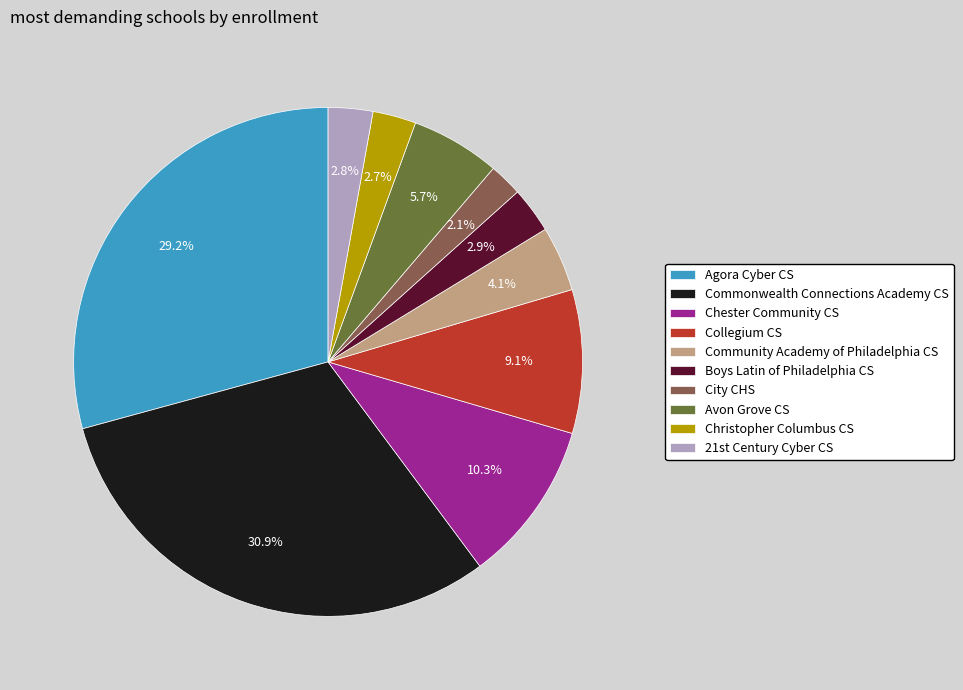

True or false: Avon Grove CS accounts for 6% of the total.

True